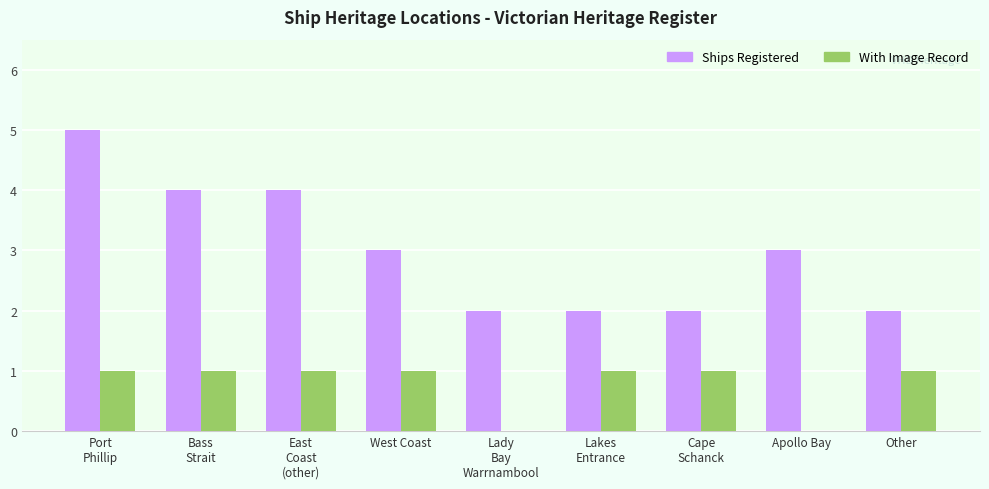

Reading right to left, list all the values displayed in this chart.

Ships Registered: Other=2	Apollo Bay=3	Cape
Schanck=2	Lakes
Entrance=2	Lady
Bay
Warrnambool=2	West Coast=3	East
Coast
(other)=4	Bass
Strait=4	Port
Phillip=5
With Image: Other=1	Apollo Bay=0	Cape
Schanck=1	Lakes
Entrance=1	Lady
Bay
Warrnambool=0	West Coast=1	East
Coast
(other)=1	Bass
Strait=1	Port
Phillip=1